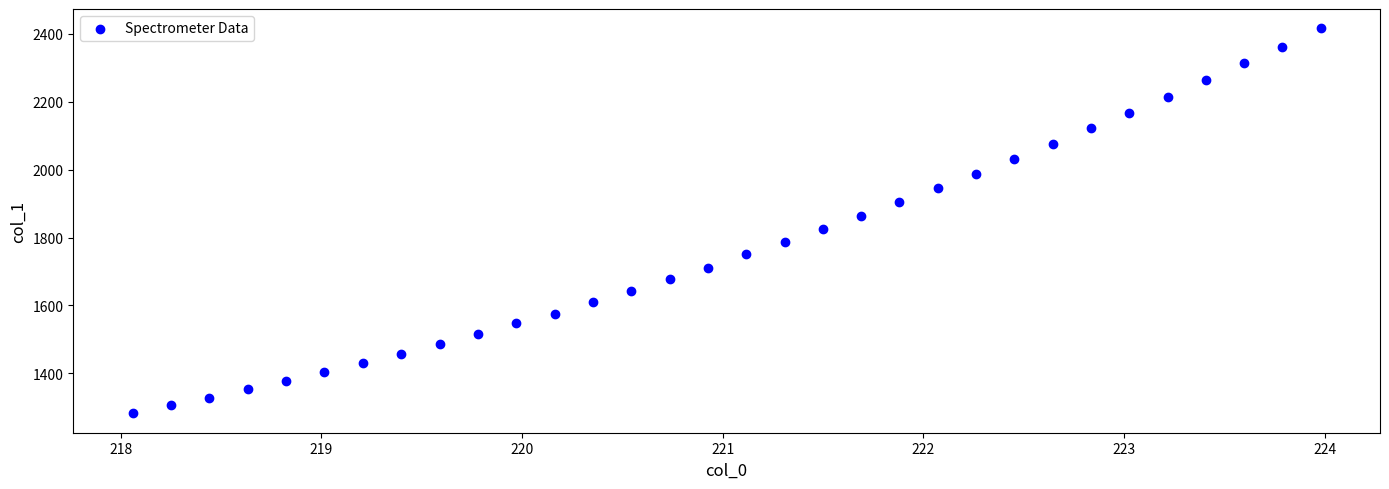

What is the range of Y values (max minus min)?

1133.8